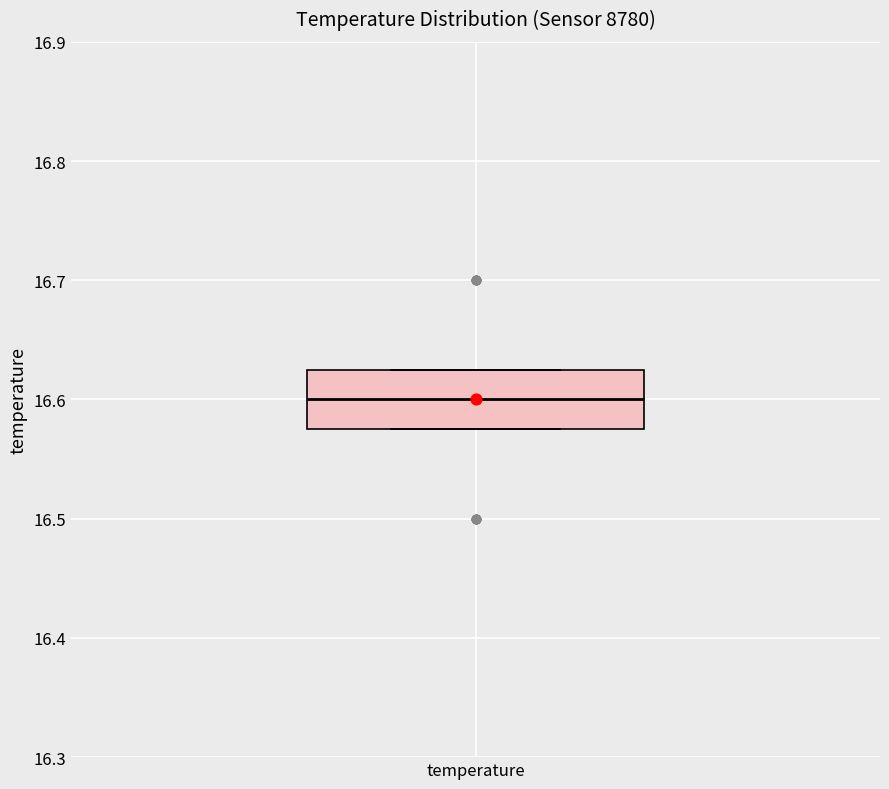

Transcribe this box plot: give where the median line is, the range the box spans, and where the two whiskers end, as read against the y-axis. The values are not printed on the chart, so give them approximately, as read against the axis.

median 16.60, box 16.58 to 16.63, whiskers 16.58 to 16.63